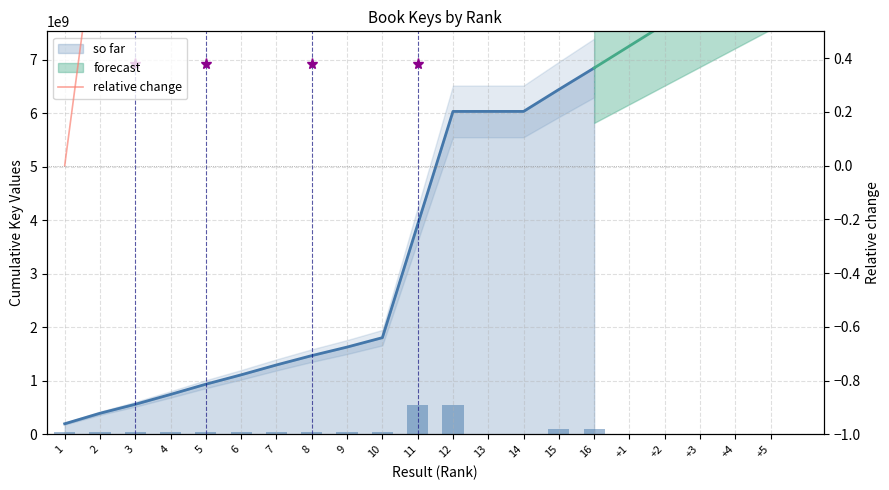

Reading left to right, transcribe all the data shown in this chart.

0.0	1.0	1.8	2.8	3.7	4.6	5.6	6.4	7.3	8.1	18.8	29.5	29.5	29.5	31.6	33.6